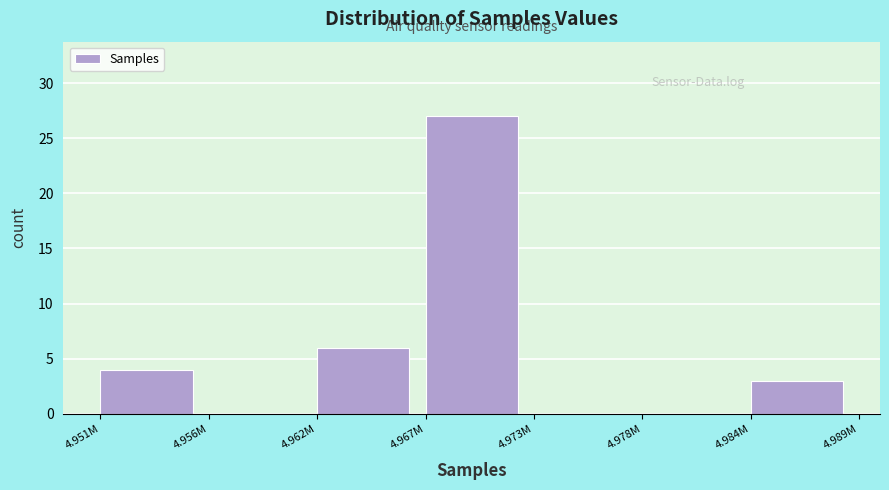

Reading left to right, list all the values displayed in this chart.

4.951M=4	4.956M=0	4.962M=6	4.967M=27	4.973M=0	4.978M=0	4.984M=3